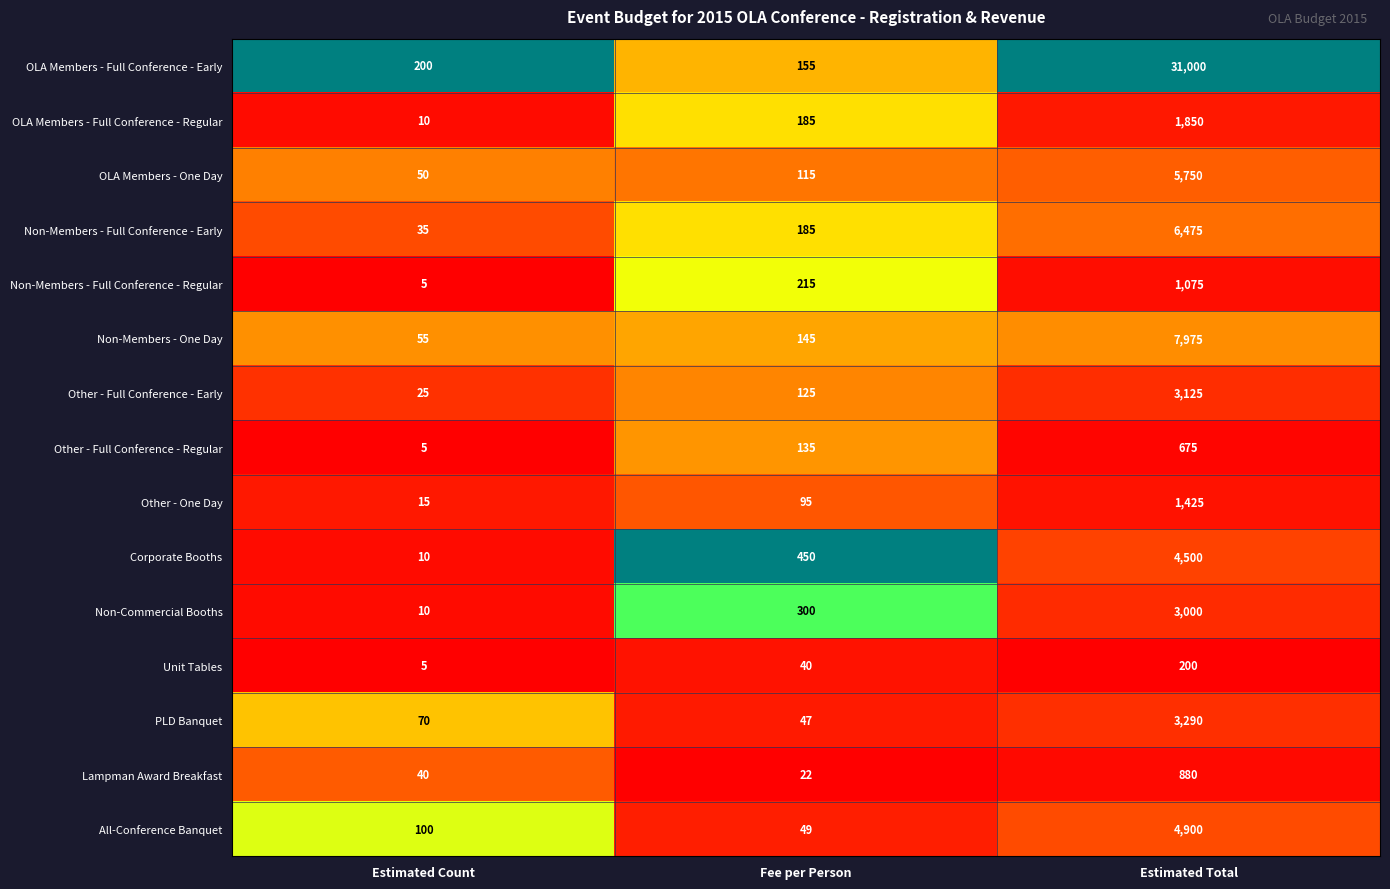

At which label is Corporate Booths closest to 2255?

Fee per Person